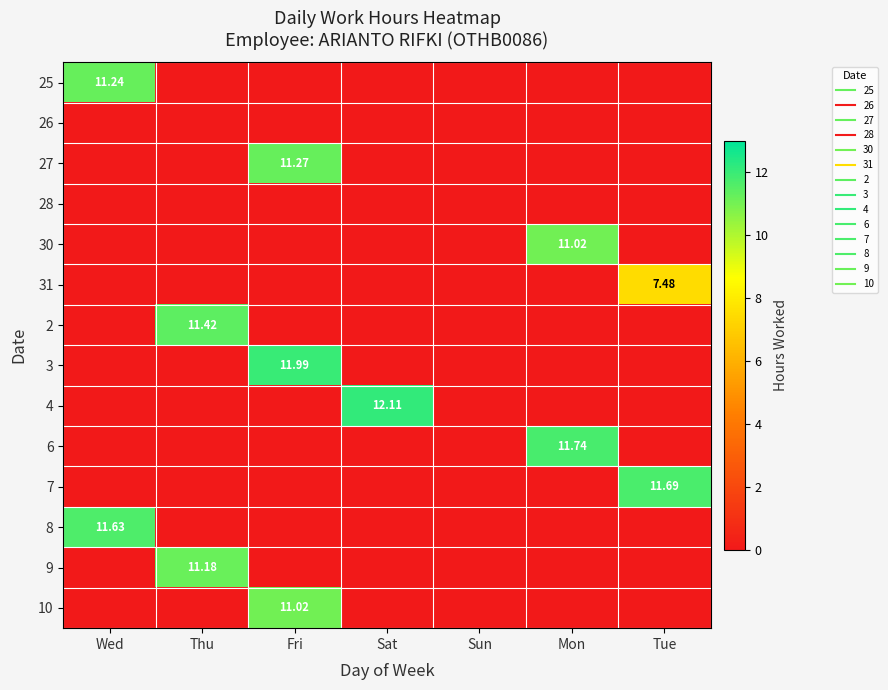

At which category is the sum across all series the highest?

Fri